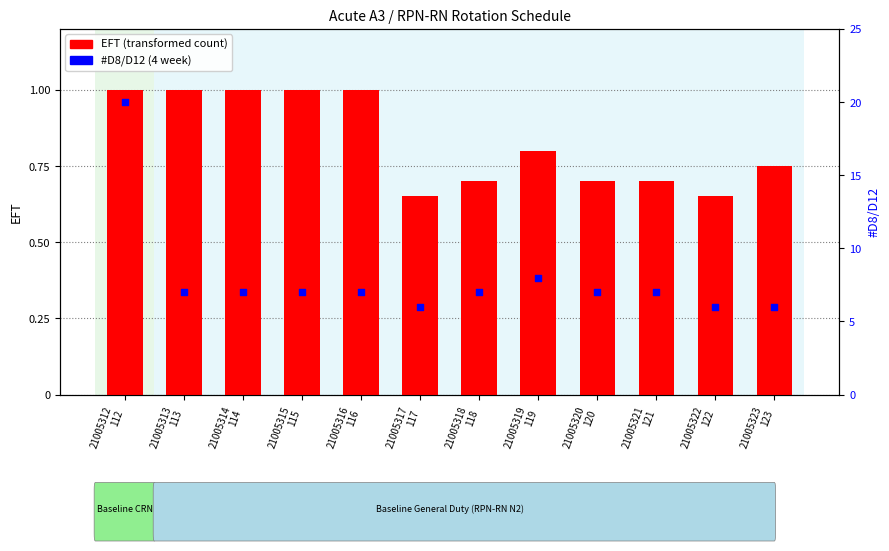

Is the value of EFT (transformed count) at 21005323
123 greater than the value of #D8/D12 (4 week) at 21005315
115?

No